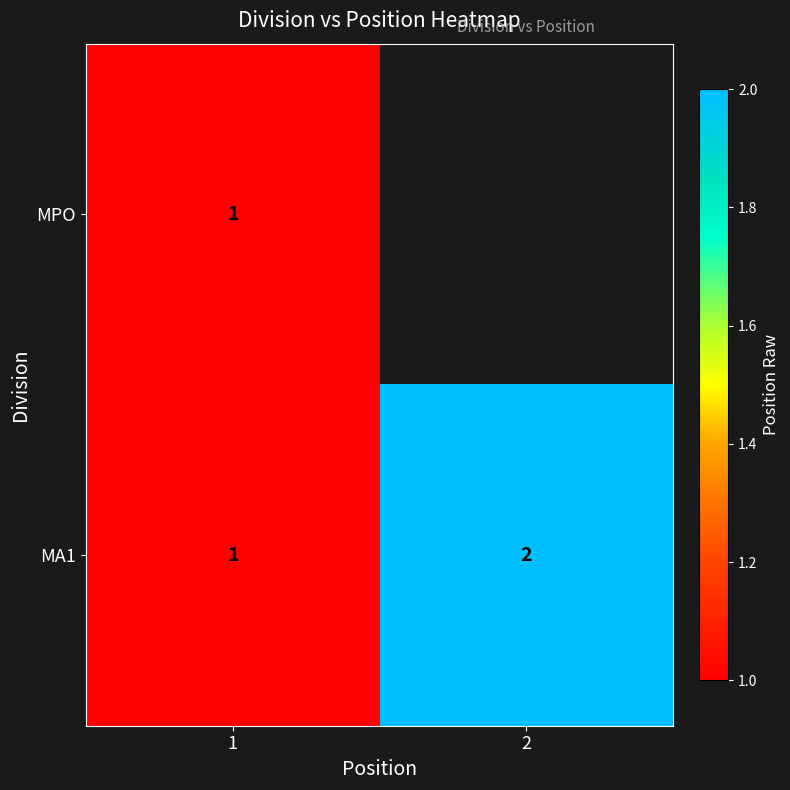

The MA1 series shows 0 at 1. True or false?

False